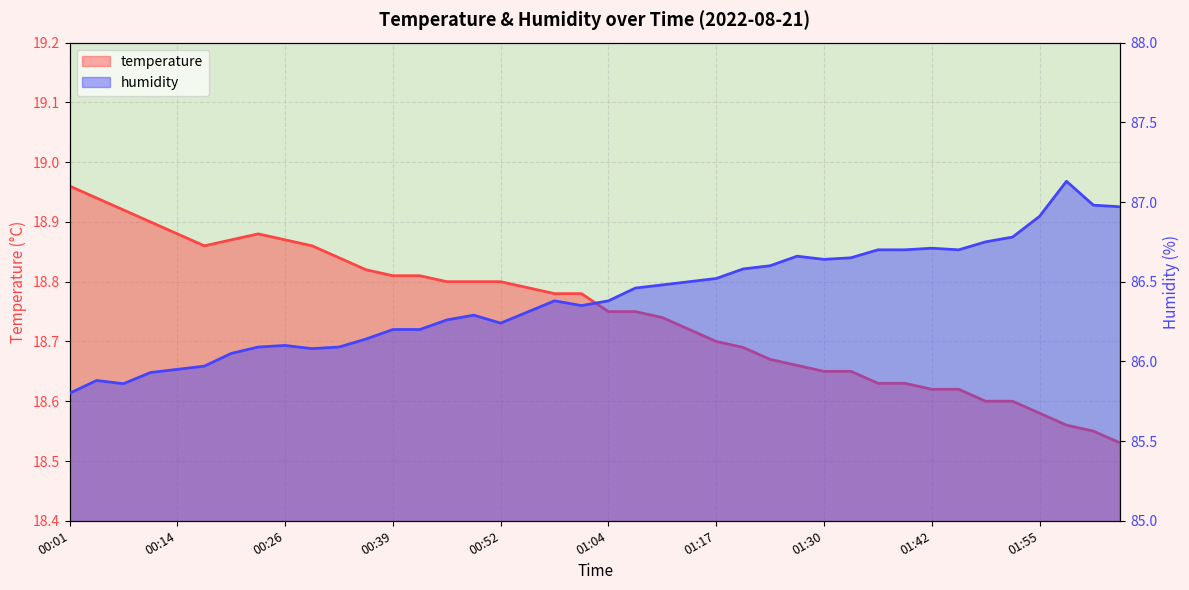

True or false: humidity has a value of 86.8 at 01:52.

True